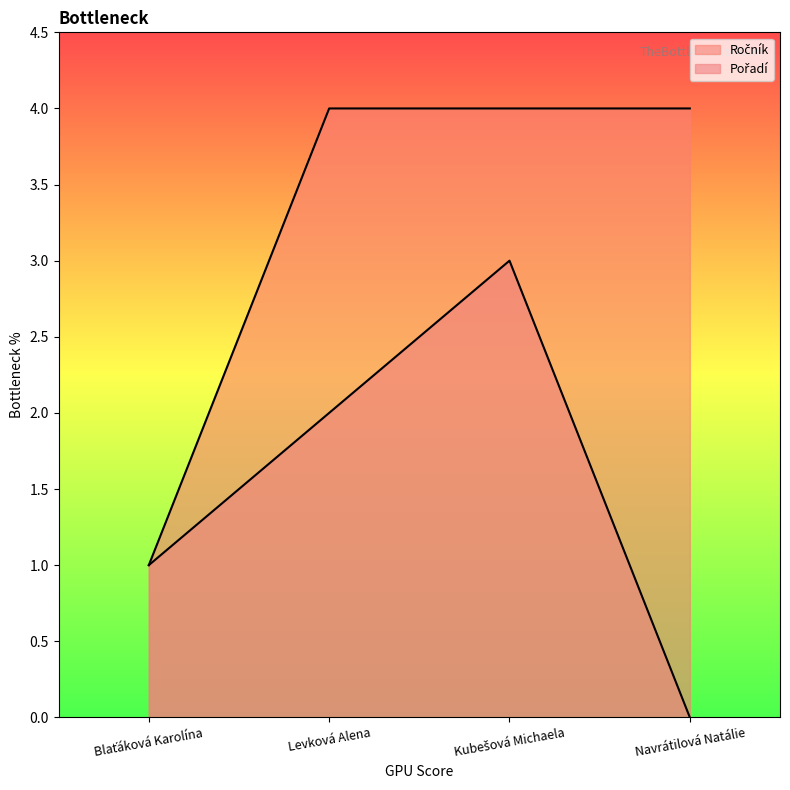

What is the difference between the highest and lowest values at Kubešová Michaela?

1